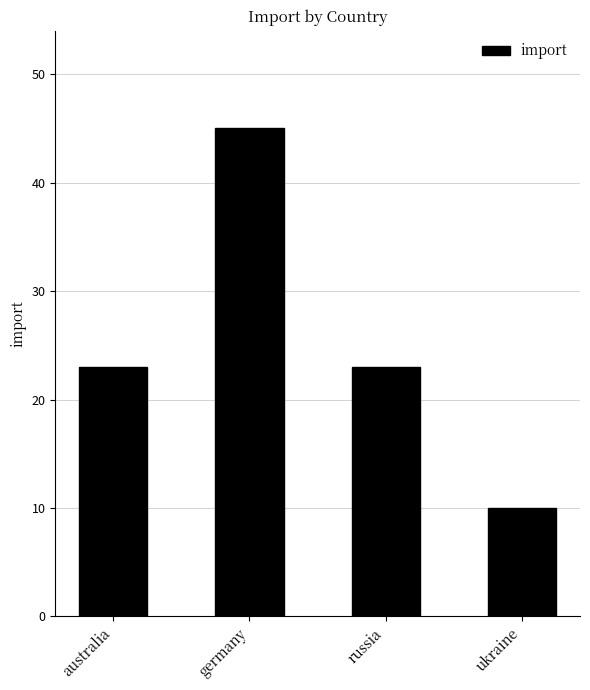

What is the difference between the maximum and minimum values?

35